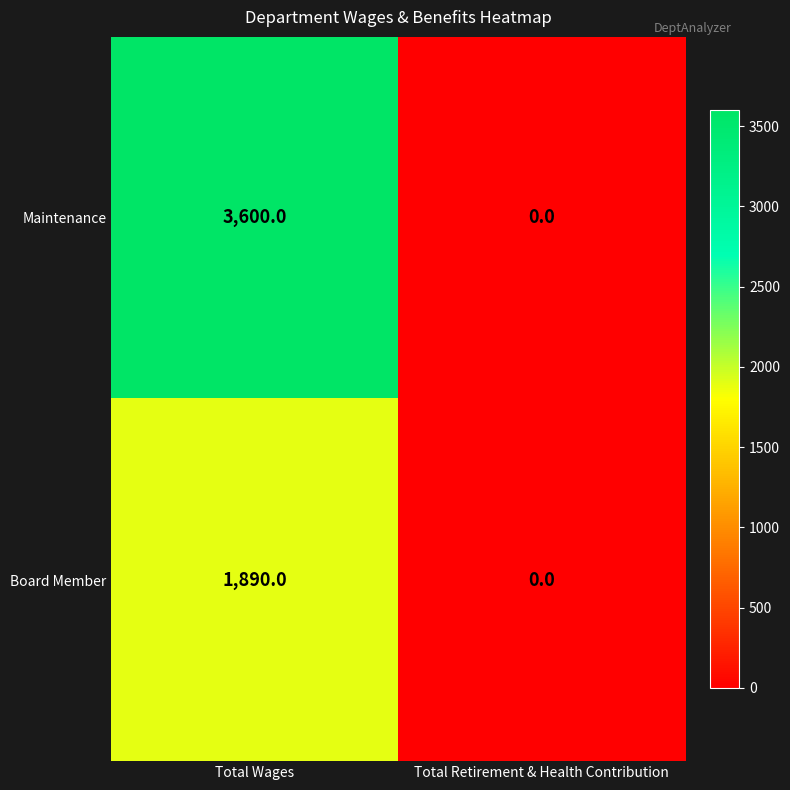

How many series are shown in this chart?

2